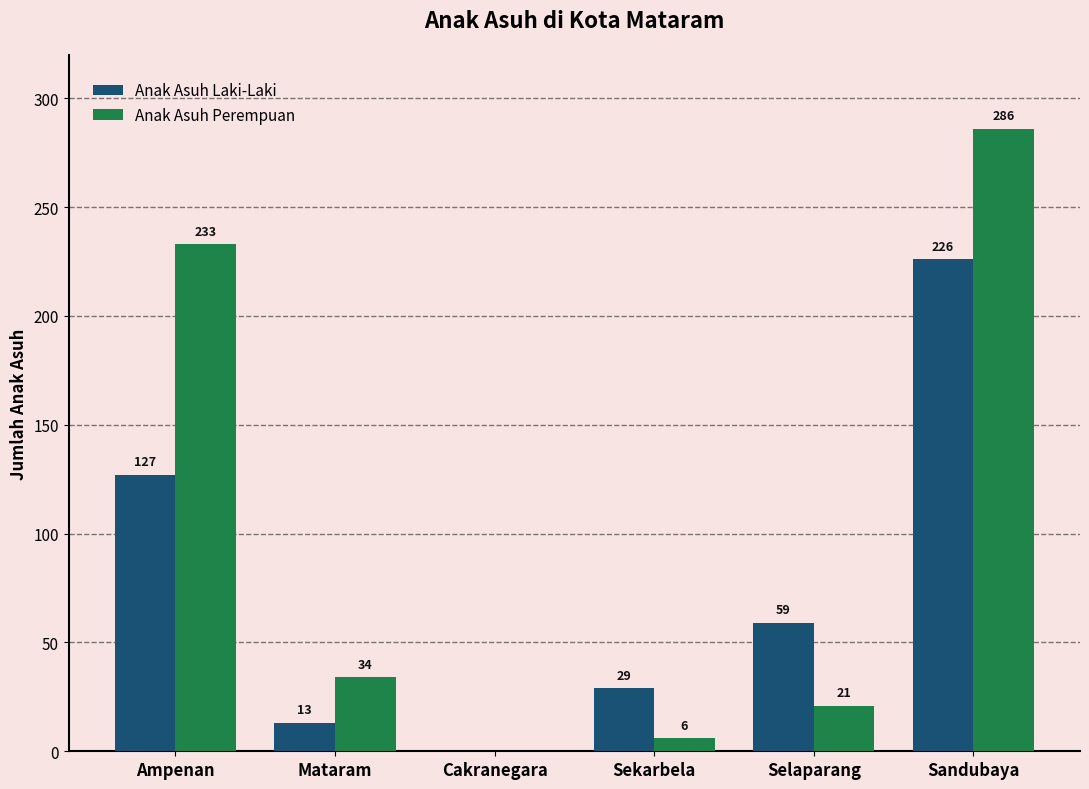

What are all the series names shown in the legend?

Anak Asuh Laki-Laki, Anak Asuh Perempuan